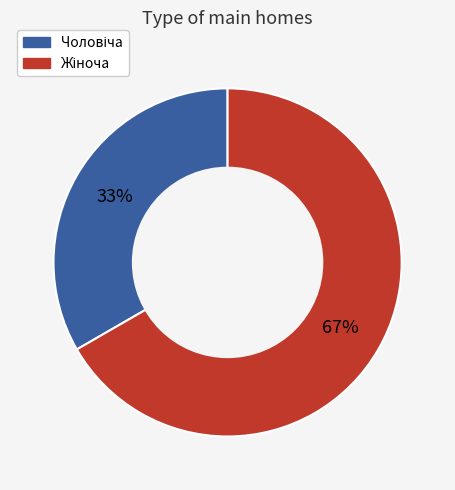

Is there any slice that represents more than half of the pie?

Yes